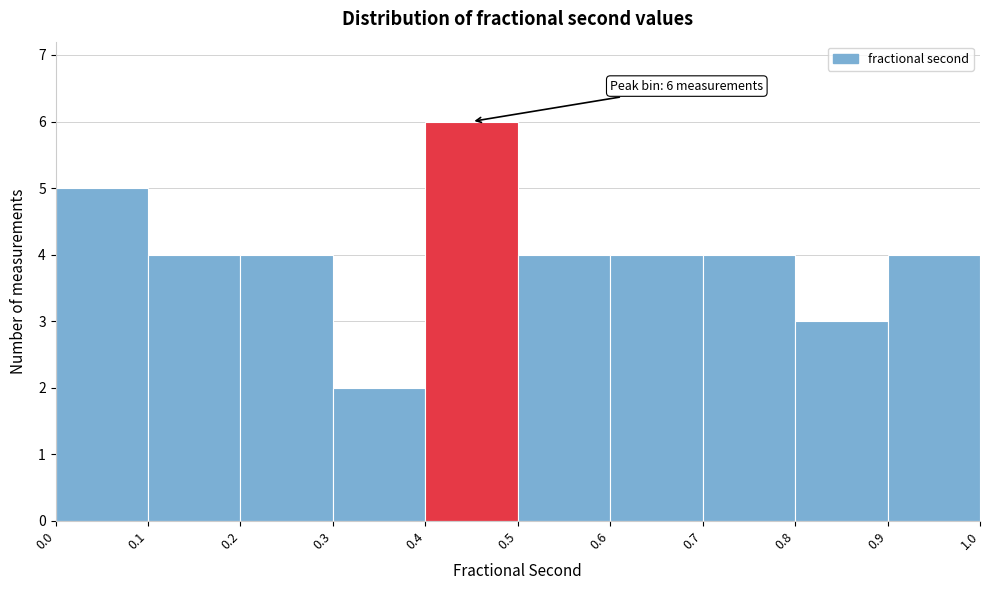

Which range on the x-axis has the tallest bar?

0.4 to 0.5